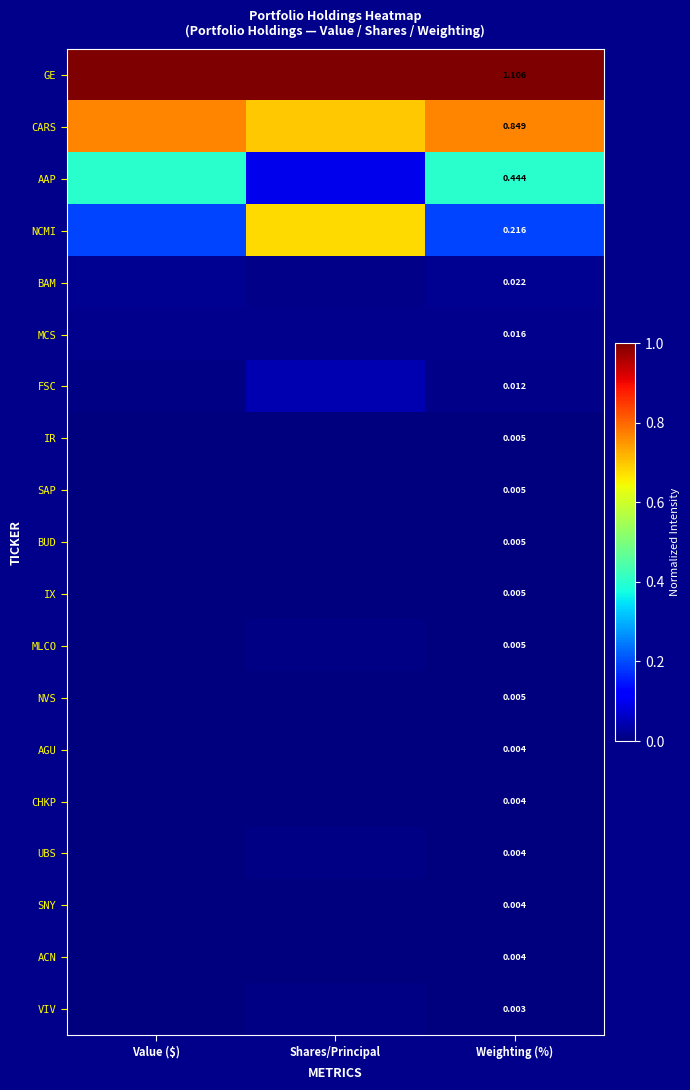

The value of AGU at Weighting (%) is 0.0. True or false?

True